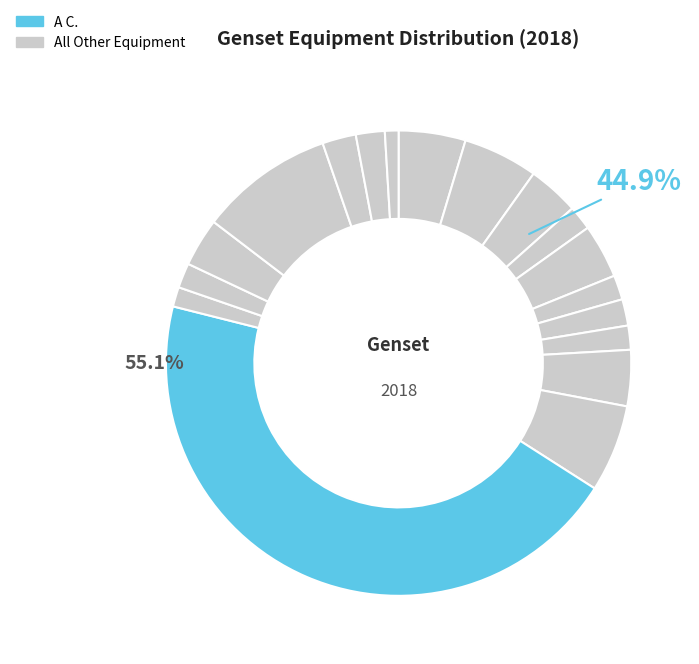

To the nearest percent, what is the combined percentage of 100 - 200 KVA and U P S (Power  Quality)?

6%